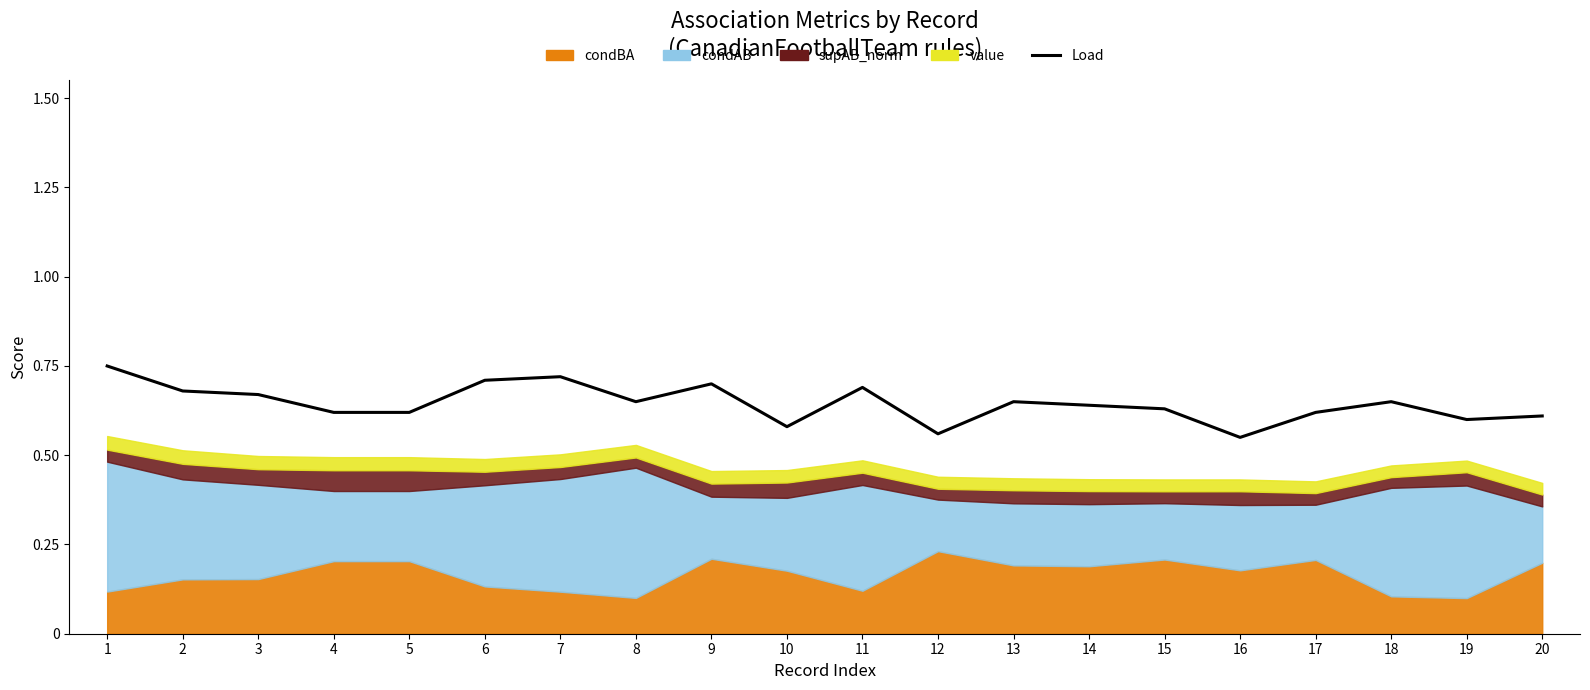

At which label is the value closest to 0?

16